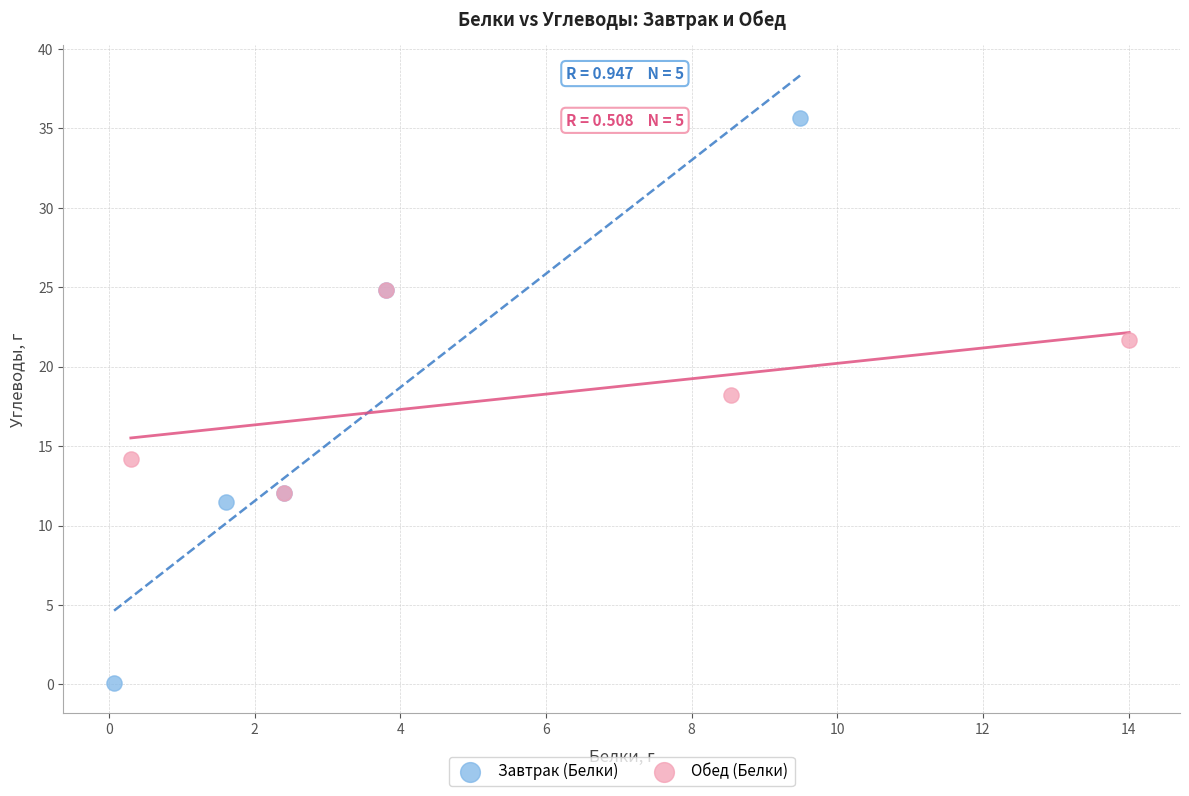

Which series reaches the maximum Y coordinate?

Завтрак (Белки)